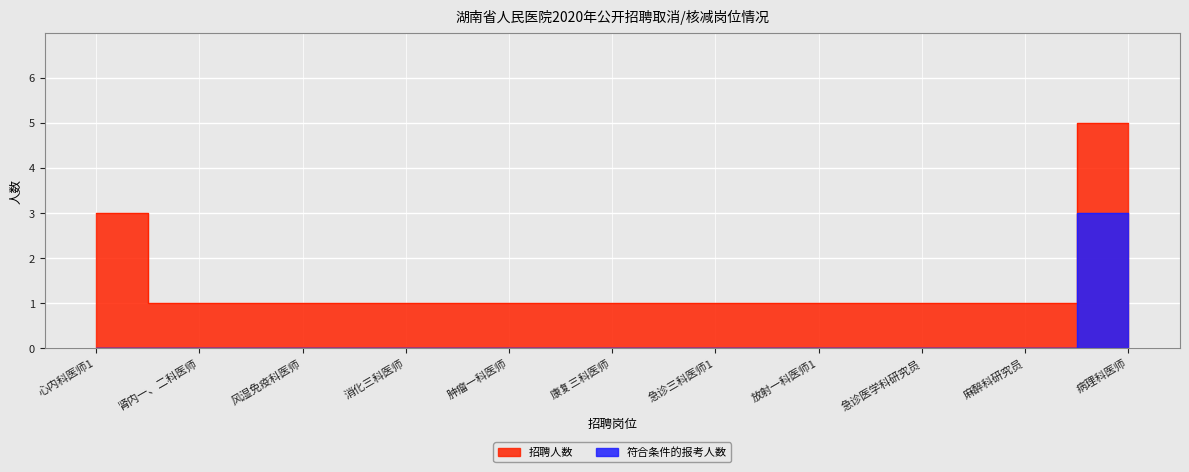

At which category does the chart reach its peak across all series?

病理科医师